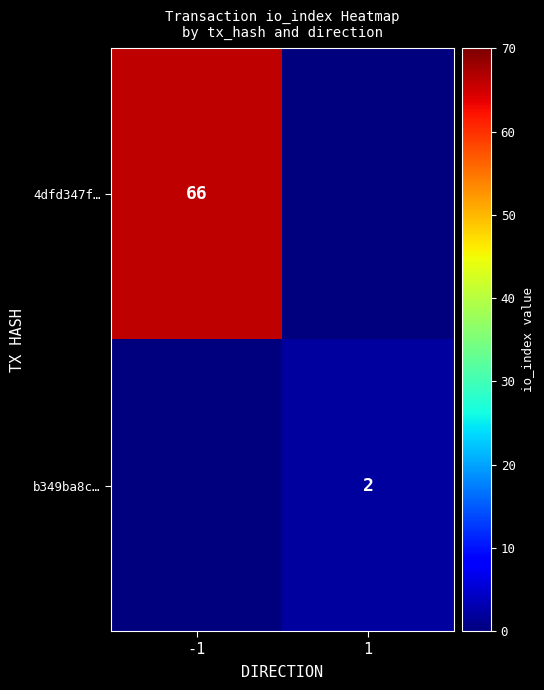

True or false: b349ba8c… has a value of 2 at 1.

True